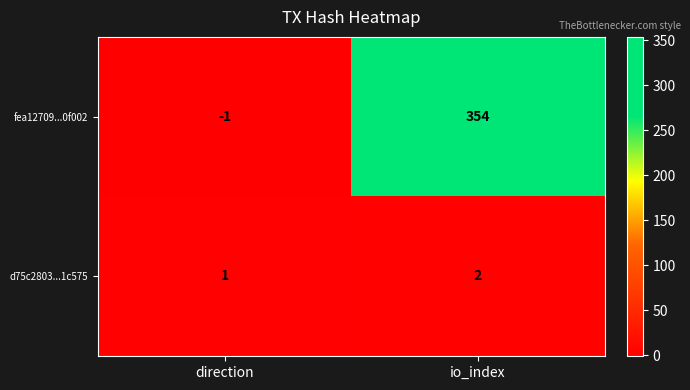

True or false: fea12709...0f002 has a value of 354 at io_index.

True